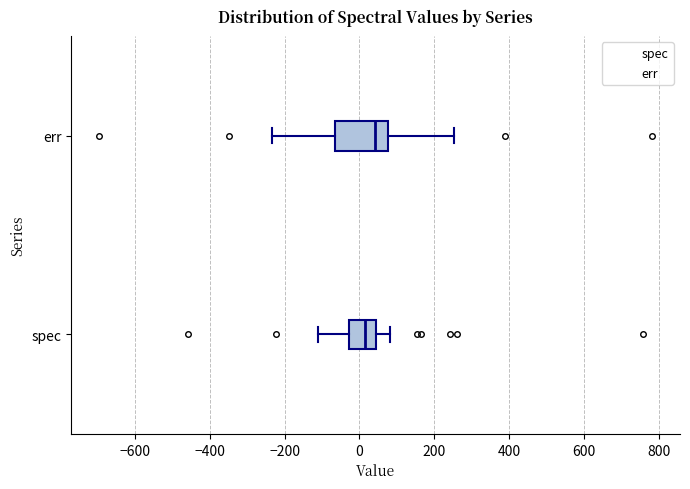

Reading bottom to top, transcribe this box plot: for each box, give where its median line is, the range the box spans, and where its two whiskers end, as read against the x-axis. The values are not printed on the chart, so give them approximately, as read against the axis.

spec: median 20, box -20 to 40, whiskers -120 to 80
err: median 40, box -60 to 80, whiskers -240 to 260